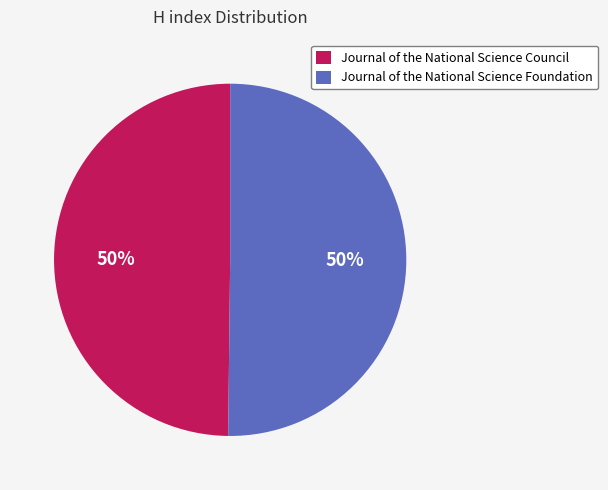

How many segments does this pie chart have?

2